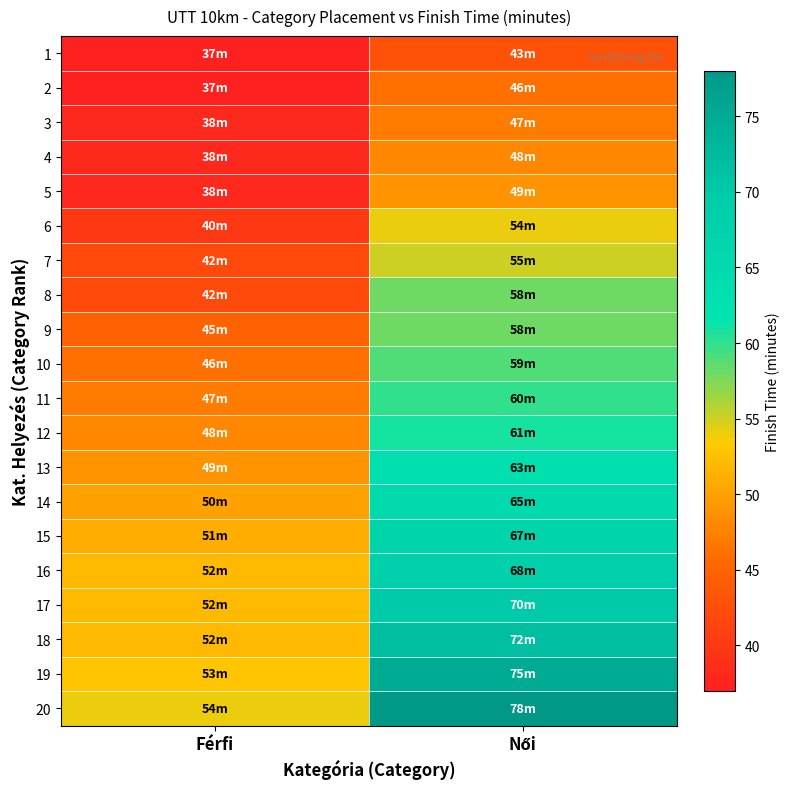

Reading left to right, list all the values displayed in this chart.

1: Férfi=37	Női=43
2: Férfi=37	Női=46
3: Férfi=38	Női=47
4: Férfi=38	Női=48
5: Férfi=38	Női=49
6: Férfi=40	Női=54
7: Férfi=42	Női=55
8: Férfi=42	Női=58
9: Férfi=45	Női=58
10: Férfi=46	Női=59
11: Férfi=47	Női=60
12: Férfi=48	Női=61
13: Férfi=49	Női=63
14: Férfi=50	Női=65
15: Férfi=51	Női=67
16: Férfi=52	Női=68
17: Férfi=52	Női=70
18: Férfi=52	Női=72
19: Férfi=53	Női=75
20: Férfi=54	Női=78